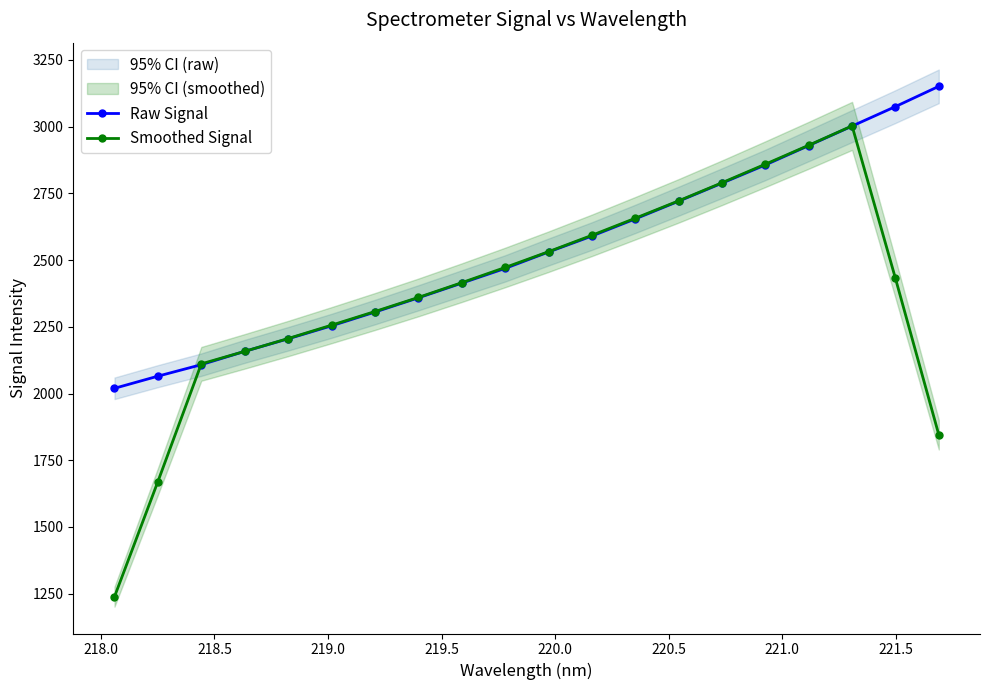

Rank the series by their average value, from lowest to highest.

Smoothed Signal, Raw Signal